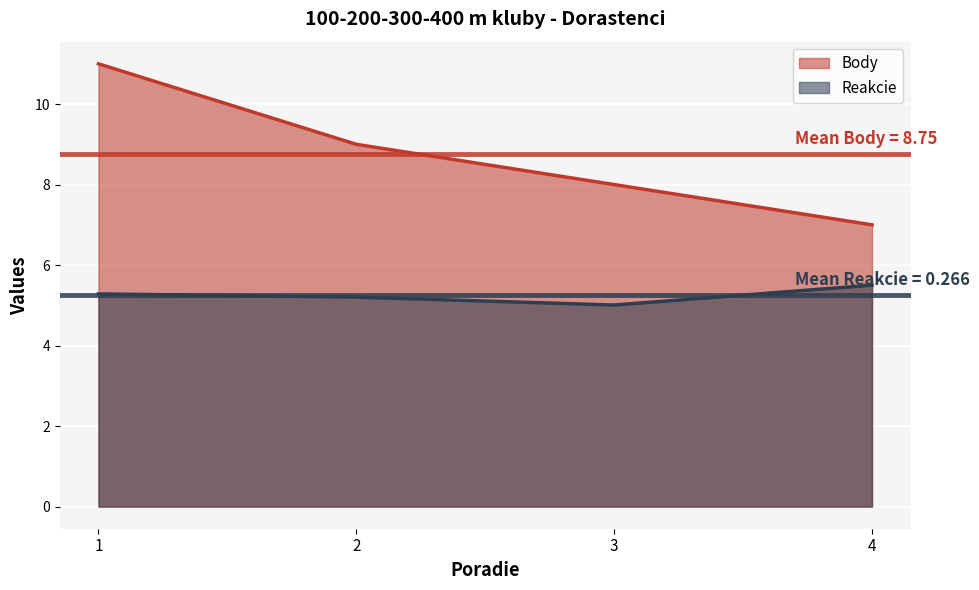

Count the Body values in the range 8 to 11.

3